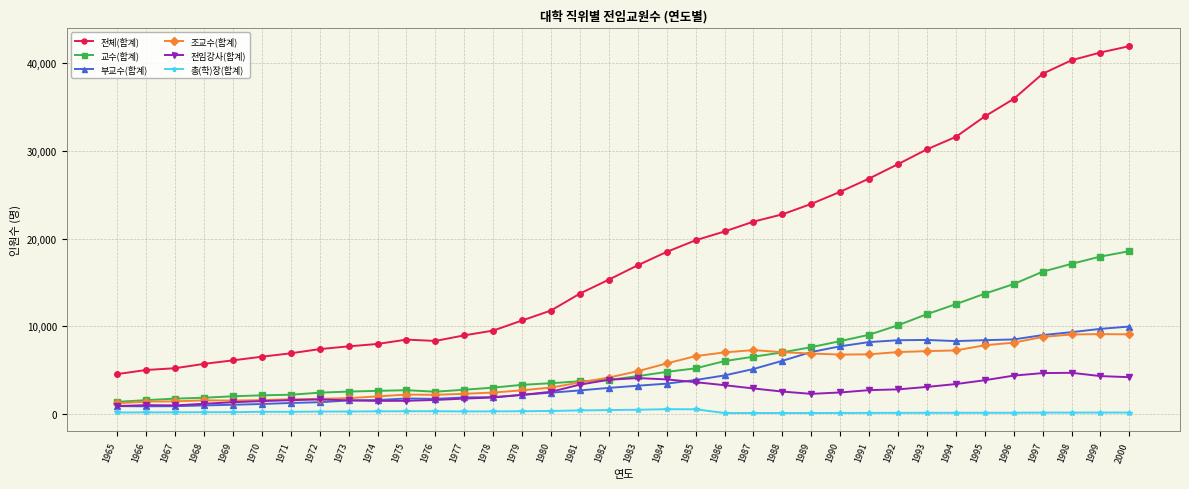

What is the difference between the maximum and minimum values in the 조교수(합계) series?

7890